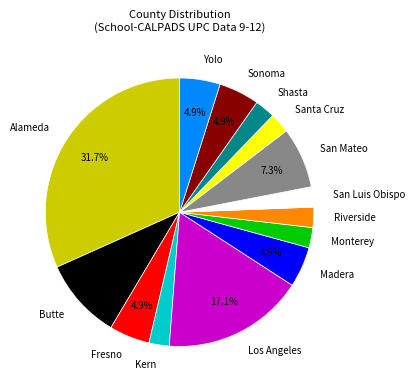

Is it true that Shasta is 15% of the pie?

False